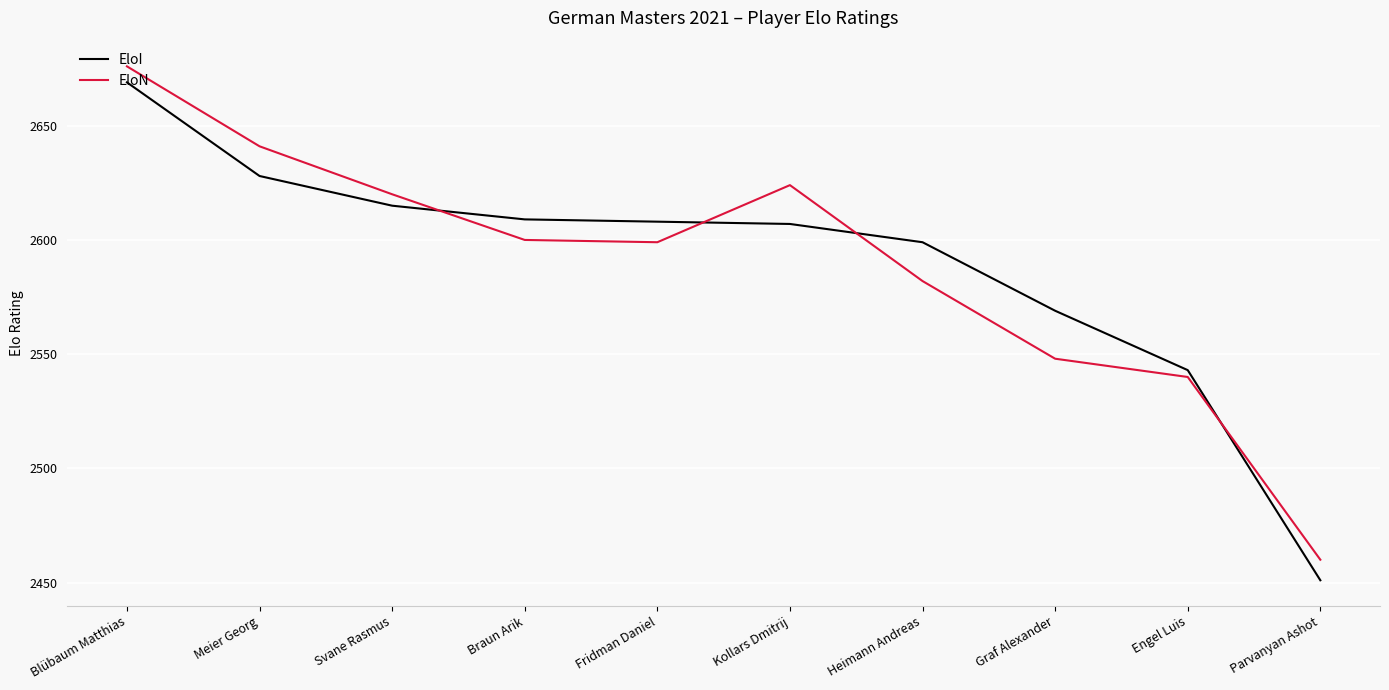

Which series ends up on top after the final intersection of EloN and EloI?

EloN